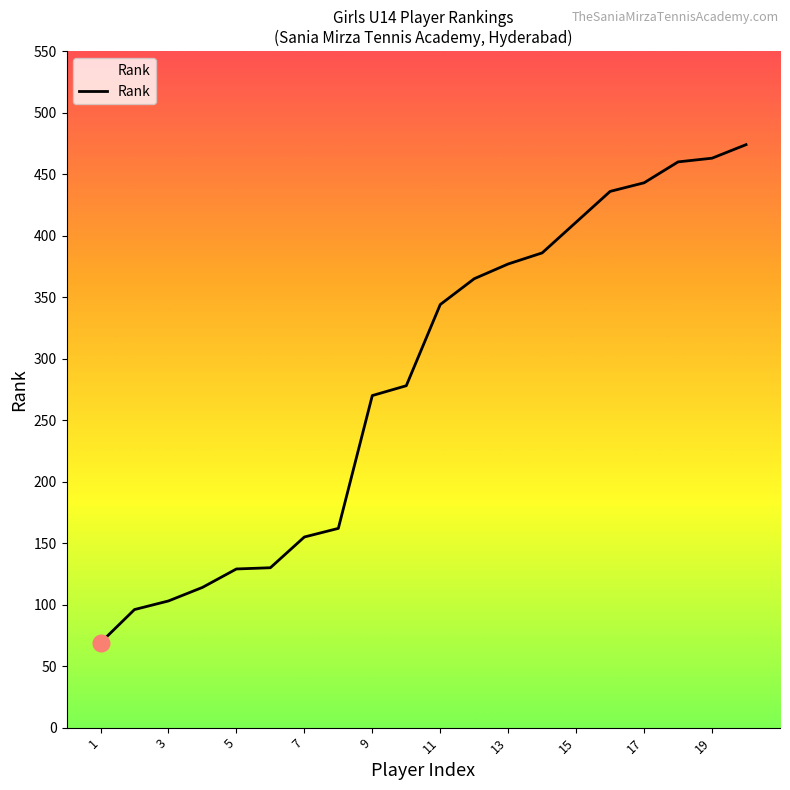

What is the greatest value displayed?

474